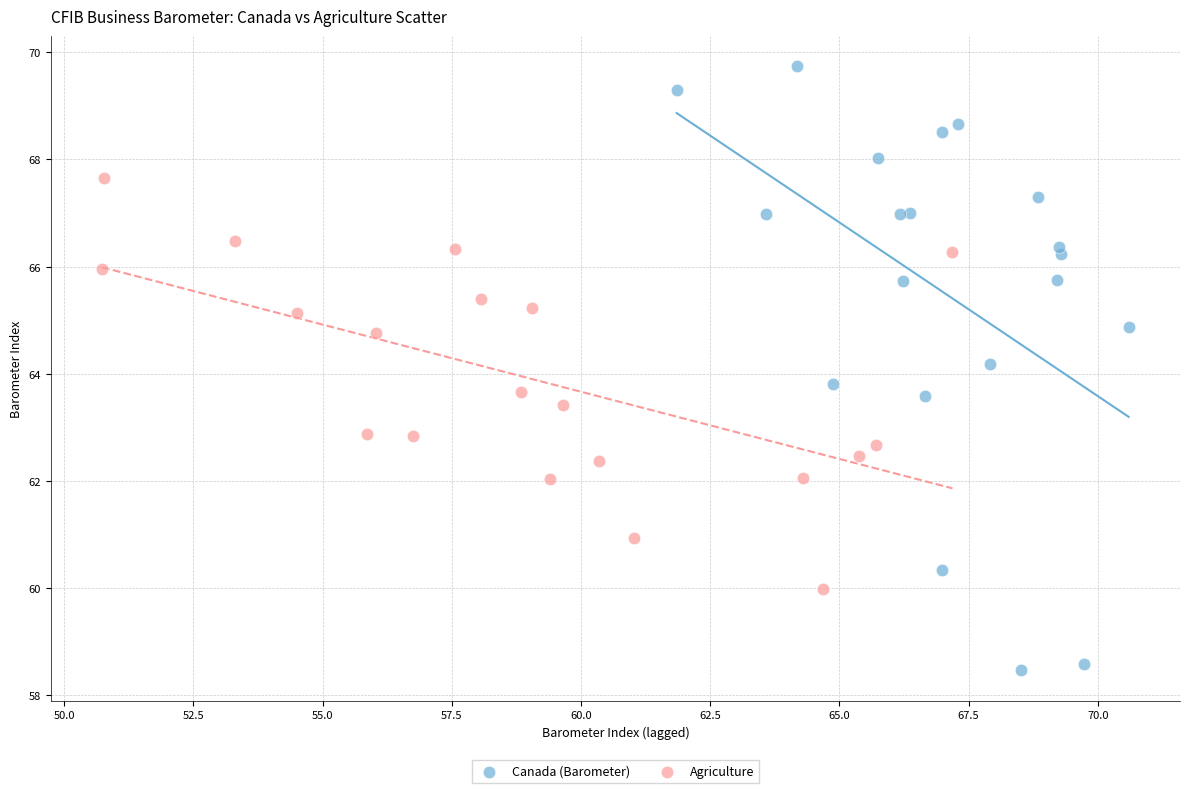

Which series has the widest spread of Y values?

Canada (Barometer)